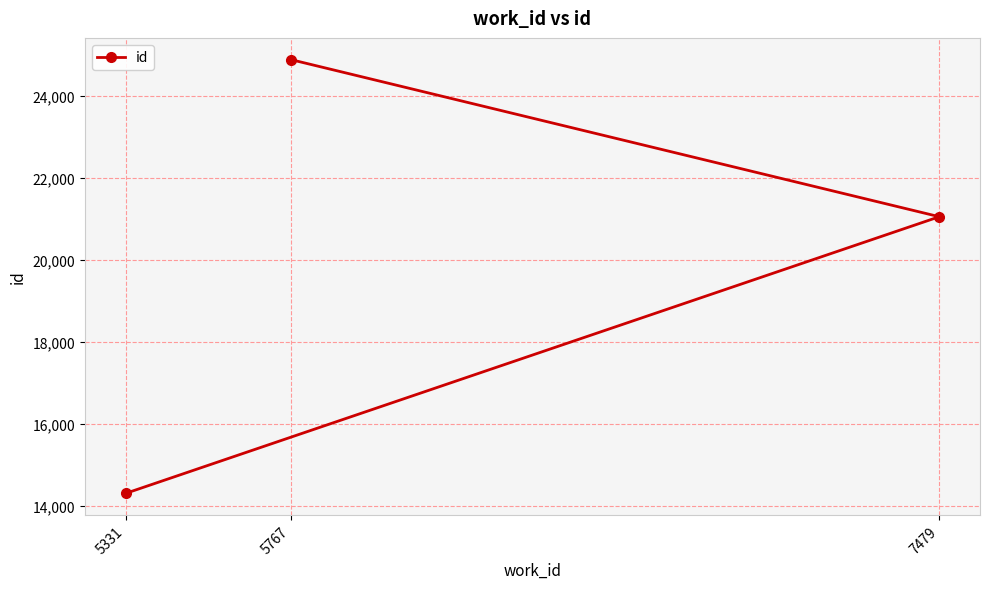

What is the value of the 3rd point from the left?

21050